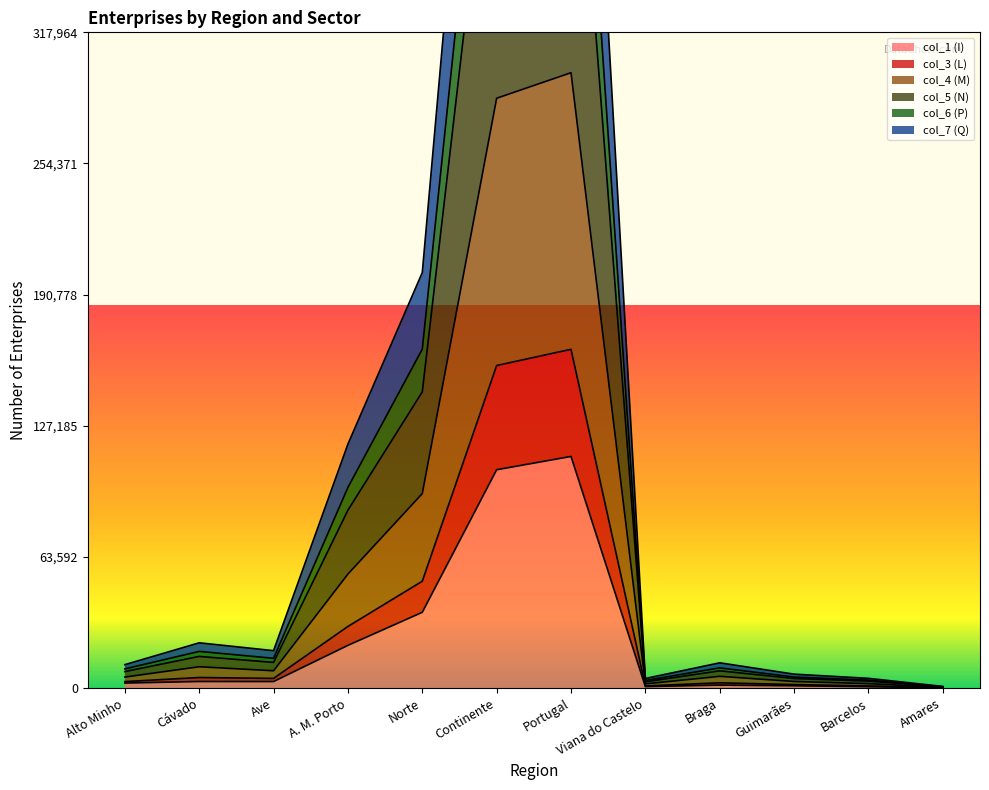

What is the minimum value for col_6 (P)?

384